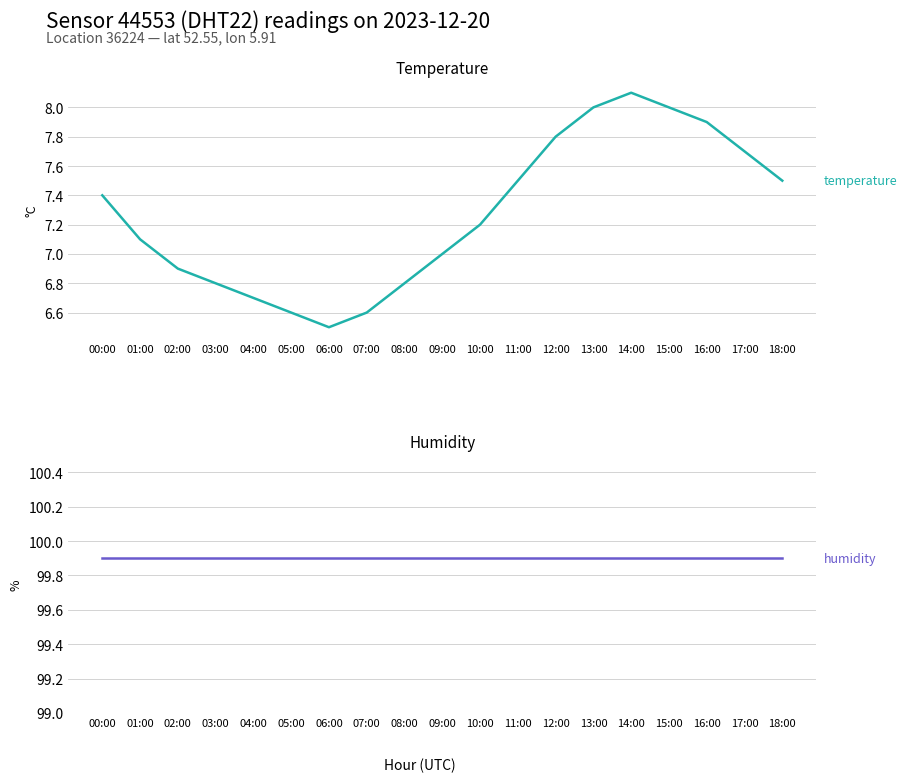

What is the difference between the second highest and minimum values in the temperature series?

1.5